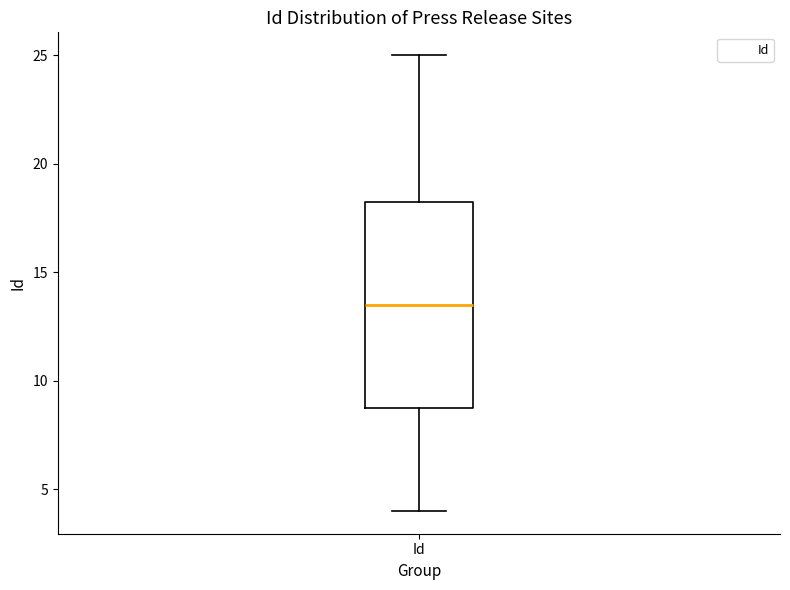

Where is the upper edge of the box for Id on the y-axis? The values are not printed on the chart, so give them approximately, as read against the axis.

18.5